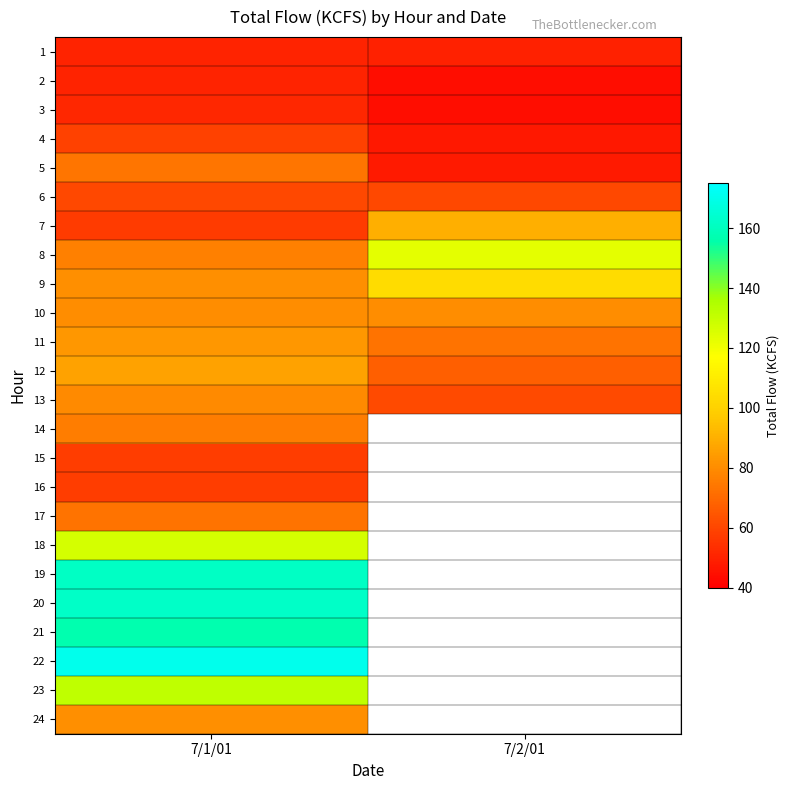

Is the value of 22 at 7/2/01 greater than the value of 3 at 7/2/01?

No